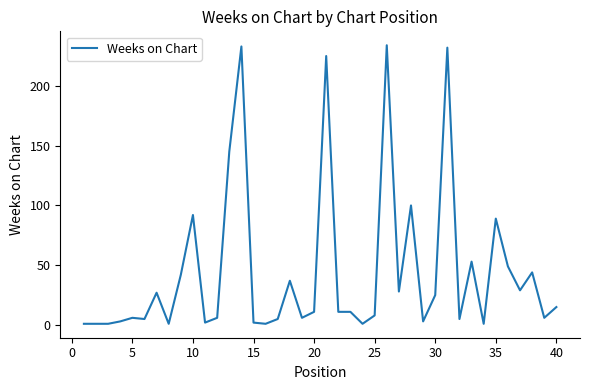

What is the difference between the maximum and minimum values?

233